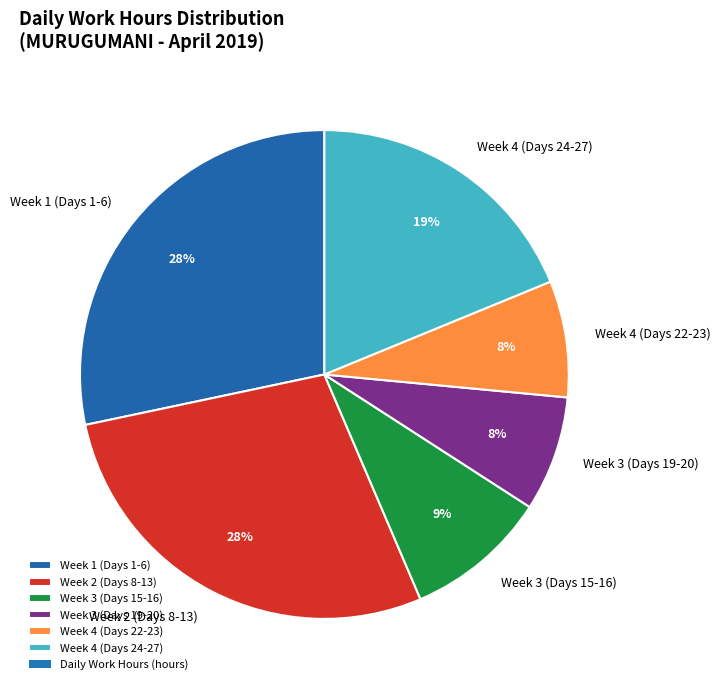

Does Week 3 (Days 15-16) represent more than half of the total?

No